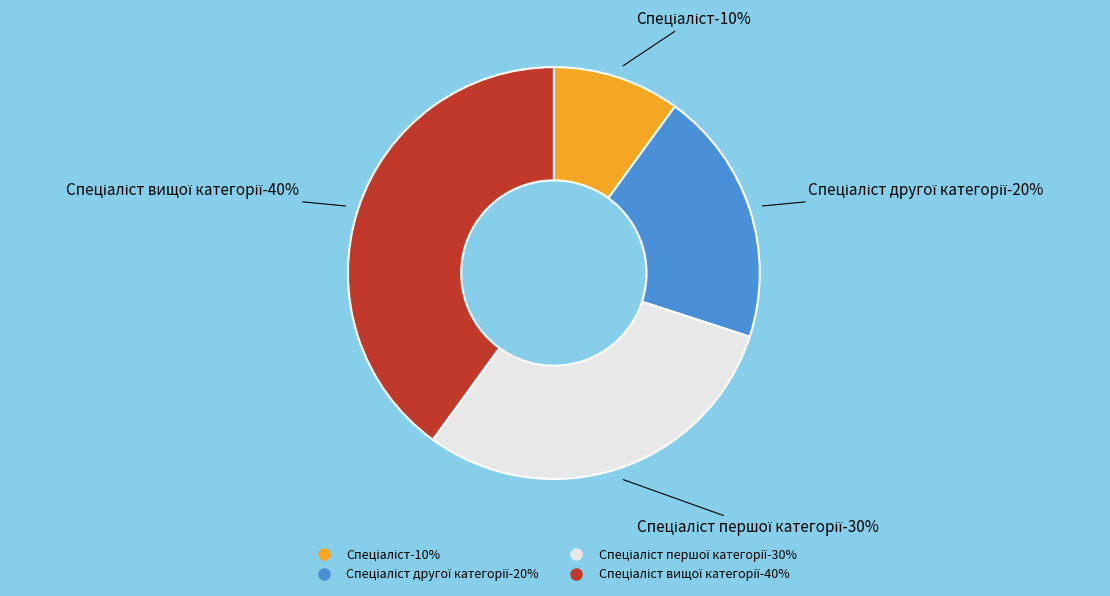

How many slices are in this pie chart?

4